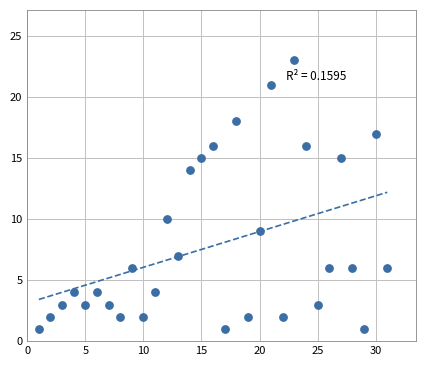

What is the range of X values (max minus min)?

30